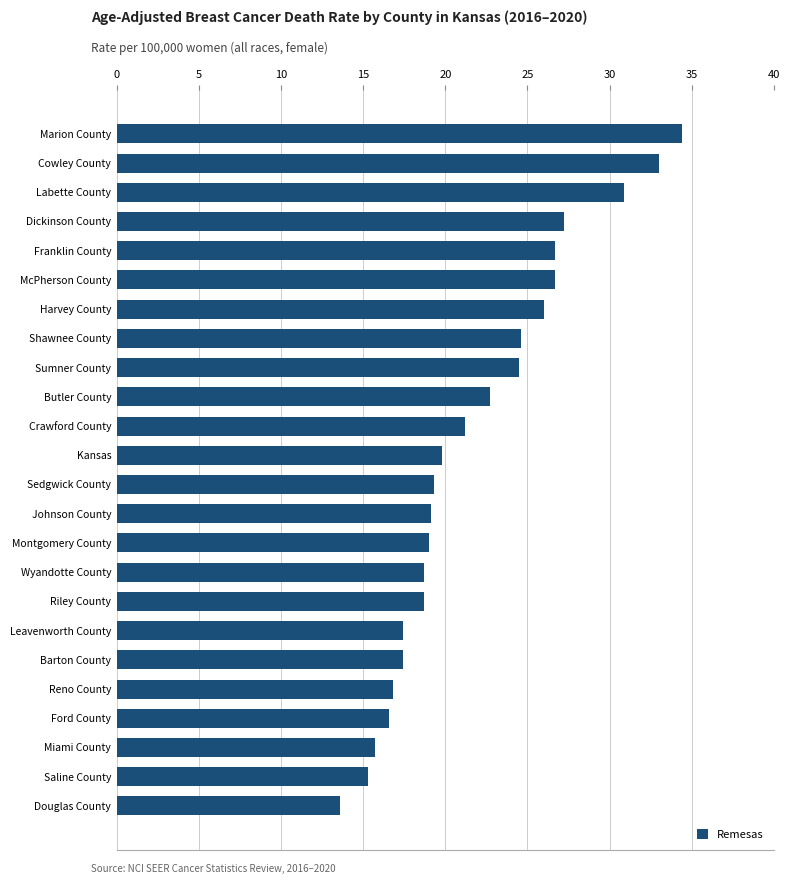

Which has a higher value, Kansas or Ford County?

Kansas